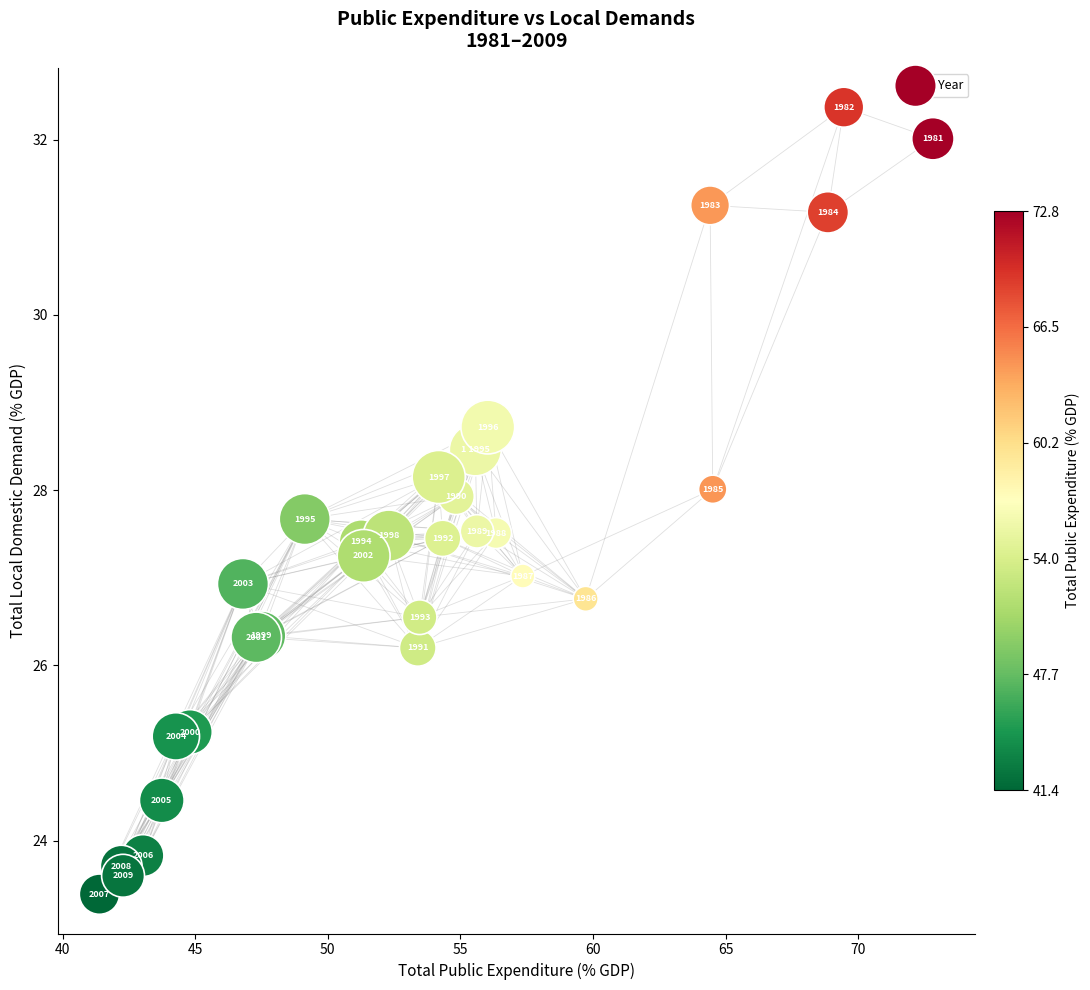

What Y value in the scatter plot is closest to 27?

27.0